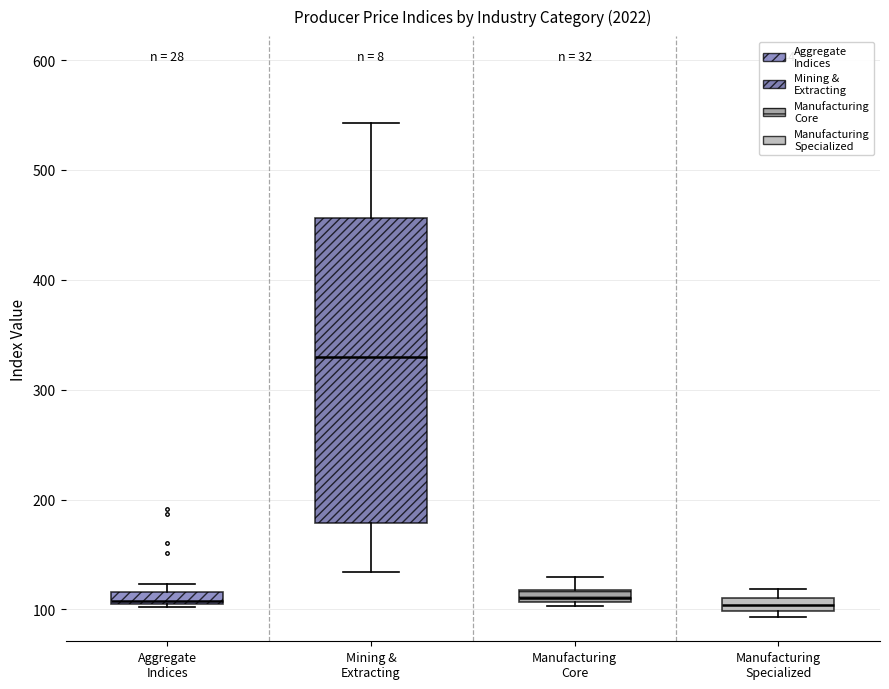

Which box is the tallest, from its lower edge to its upper edge?

Mining & Extracting